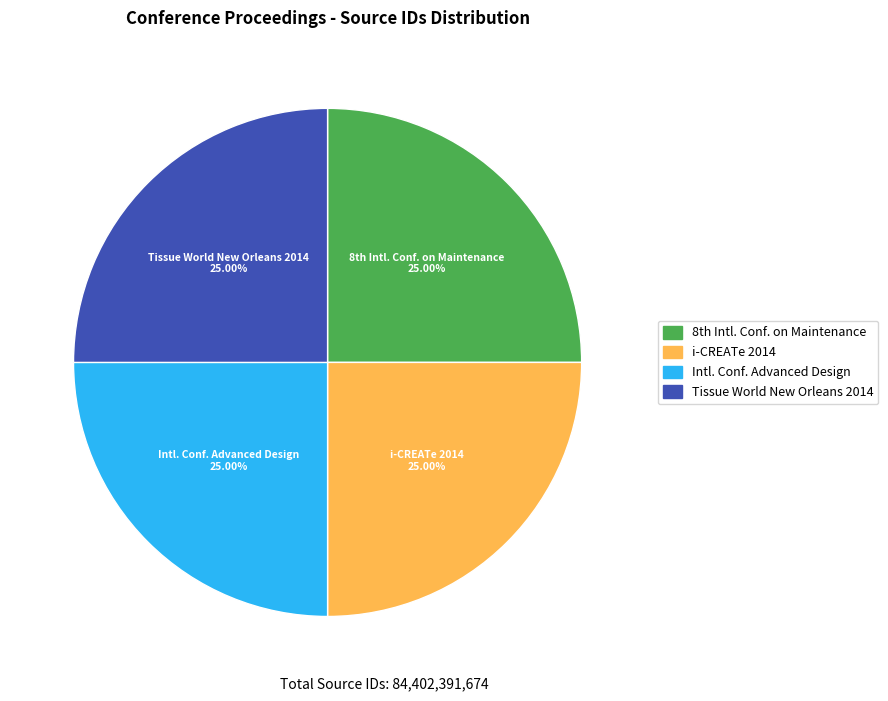

Is there a majority slice in this chart?

No